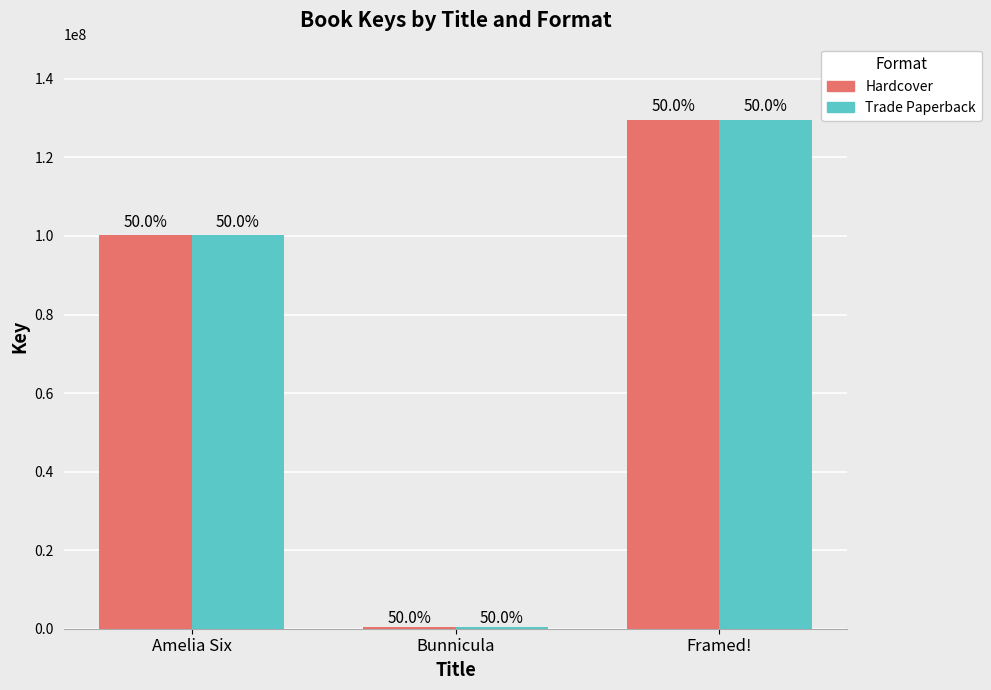

What is the label of the 2nd bar from the right?

Bunnicula